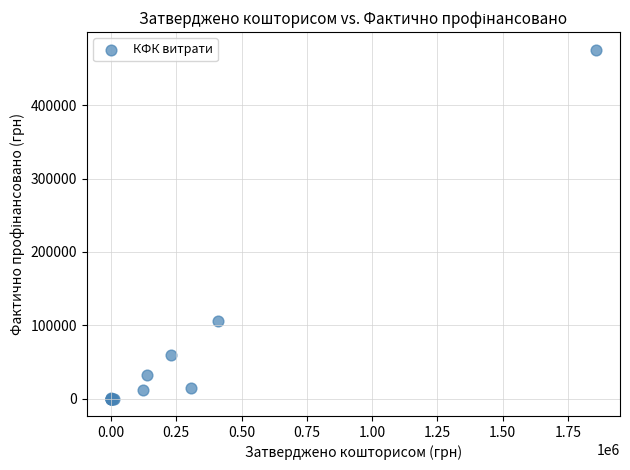

What Y value in the scatter plot is closest to 238022?

105299.8